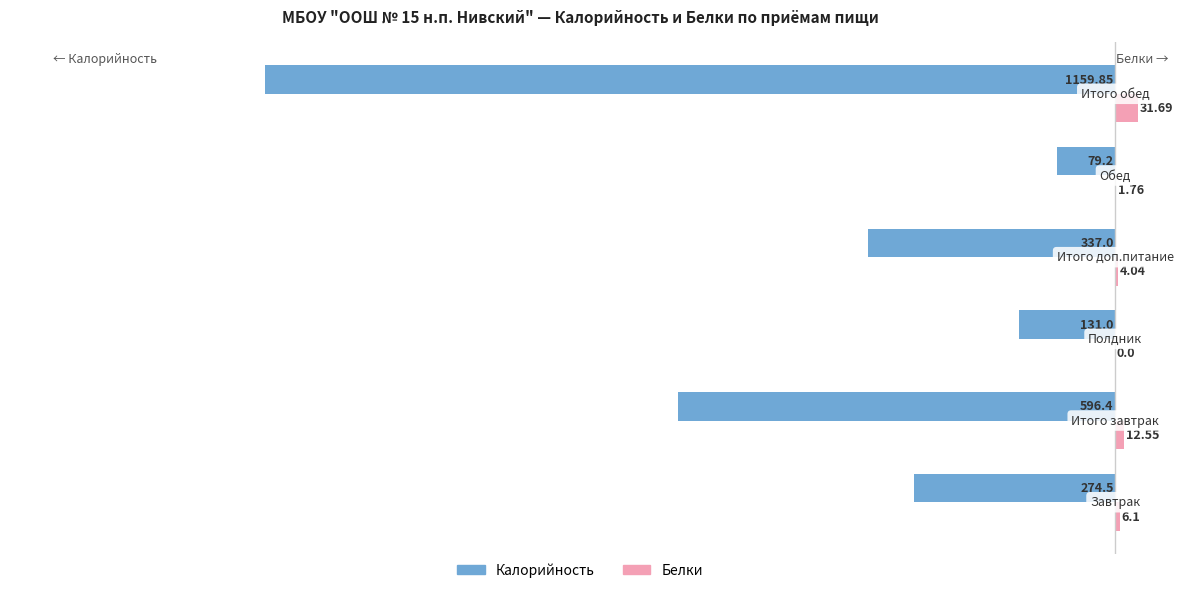

Which series has the largest total across all categories?

Белки